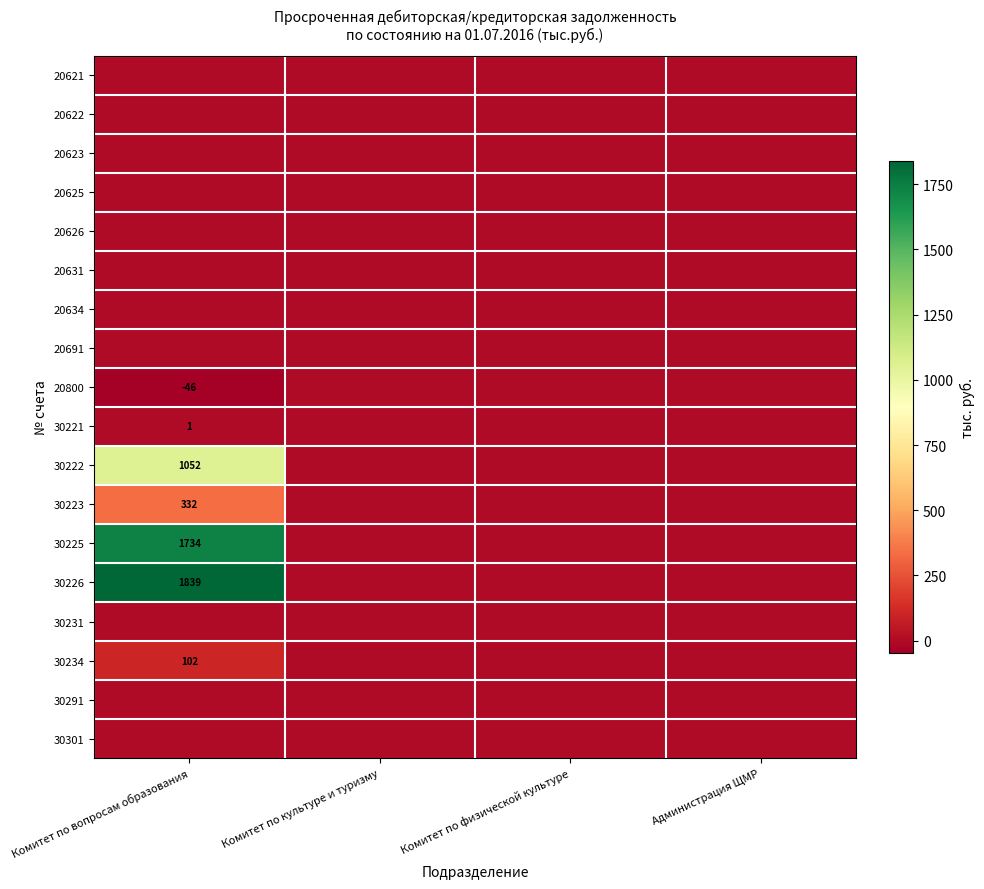

At which label is 30225 closest to 867?

Комитет по вопросам образования